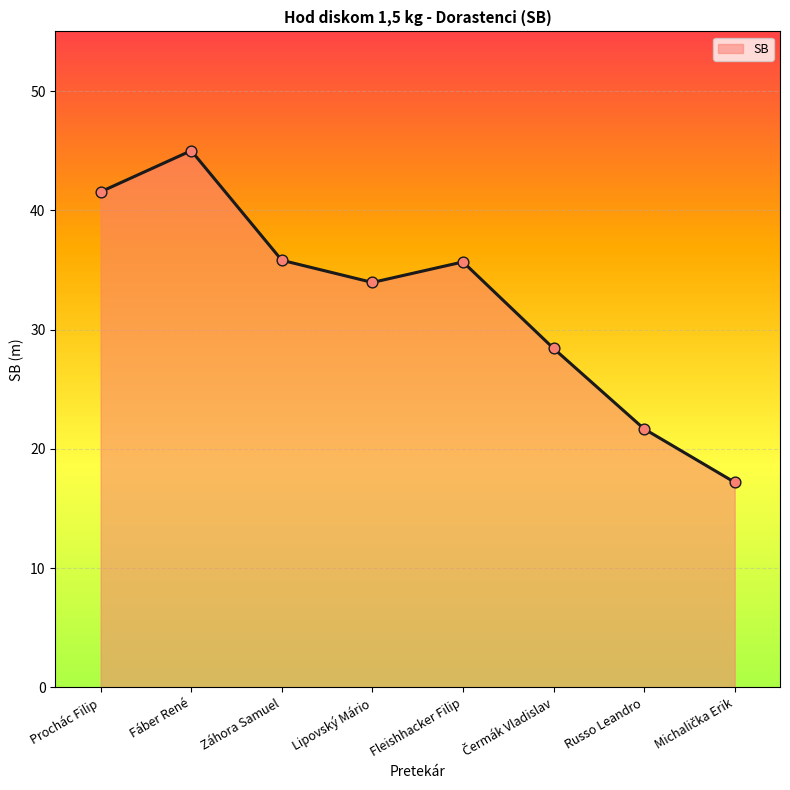

Approximately how many times larger is the value at Fleishhacker Filip compared to Russo Leandro?

1.6